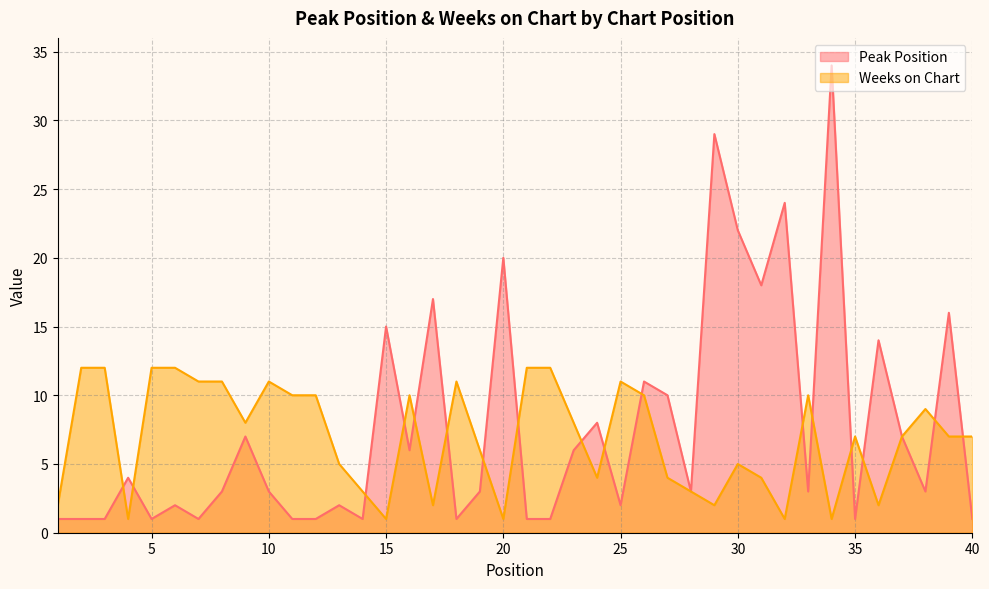

What is the difference between the maximum and minimum values in the Peak Position series?

33